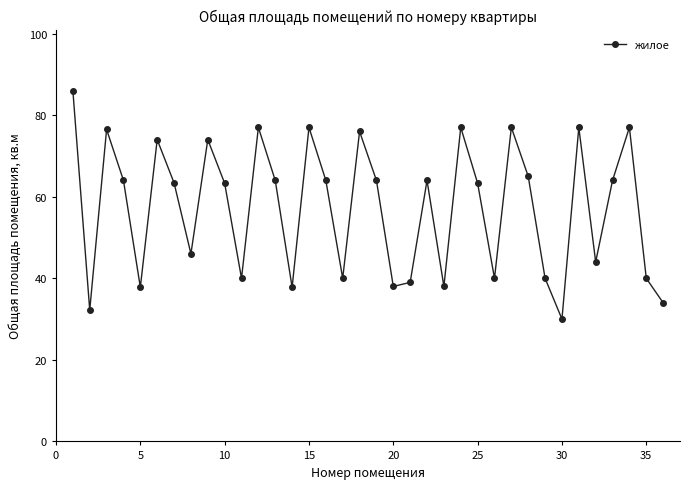

What is the minimum value shown in the chart?

30.0